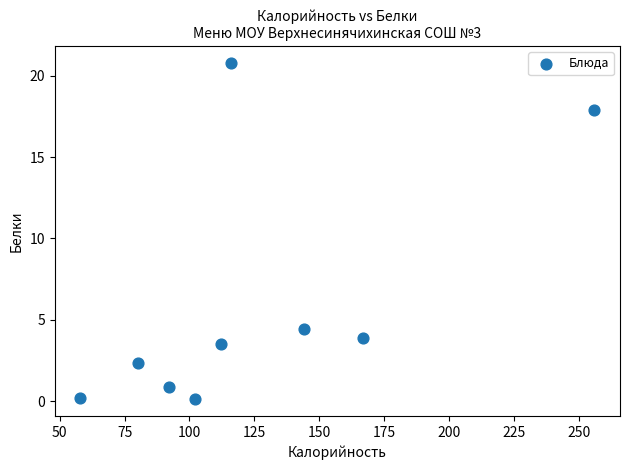

What is the range of Y values (max minus min)?

20.7